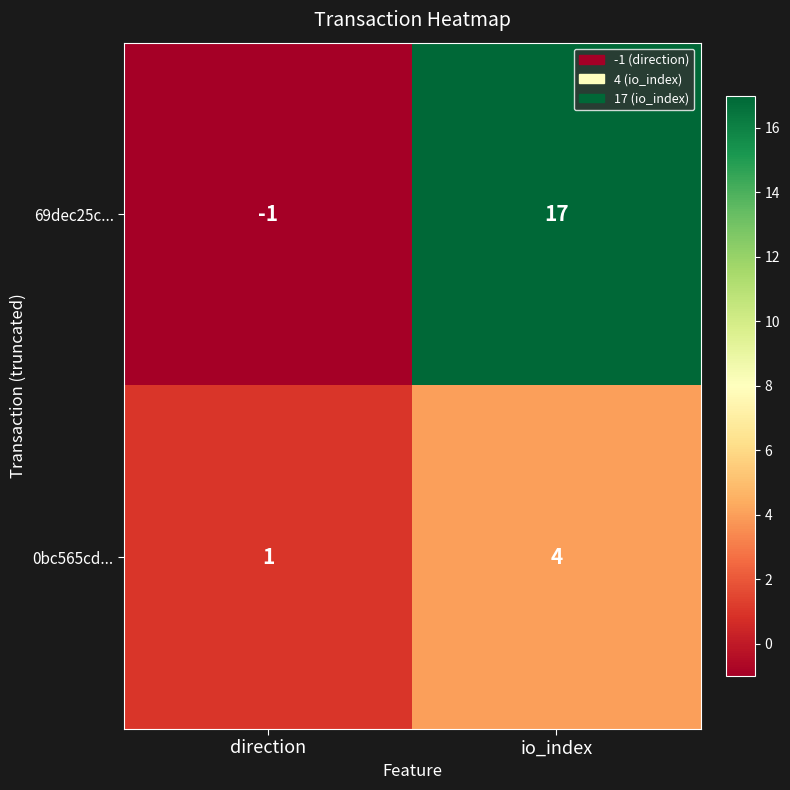

What is the sum of the 69dec25c... values at direction and io_index?

16